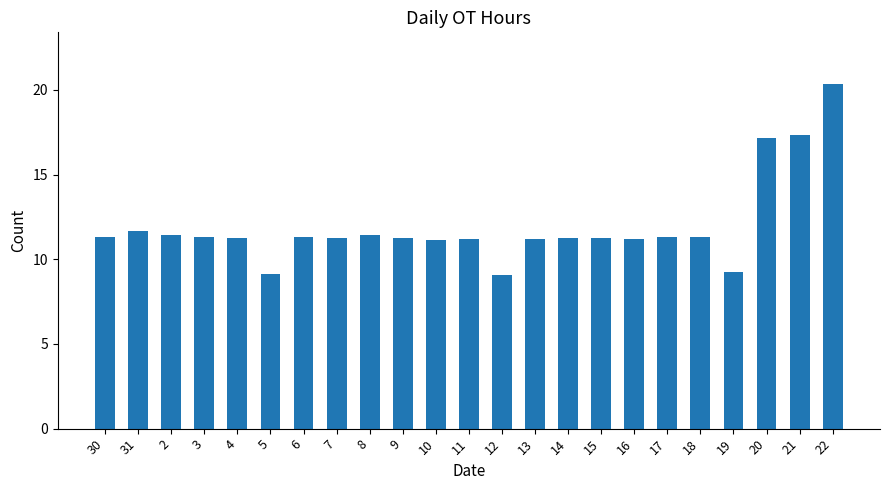

Approximately how many times larger is the value at 10 compared to 31?

1.0